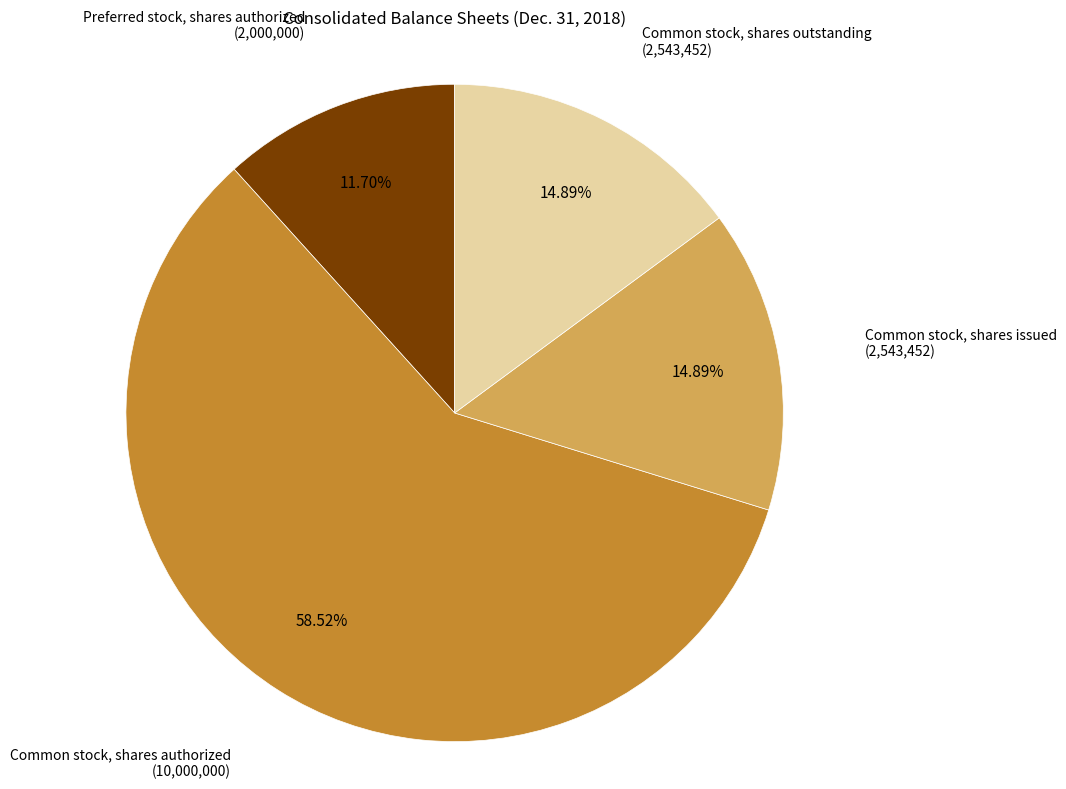

Is there a majority slice in this chart?

Yes